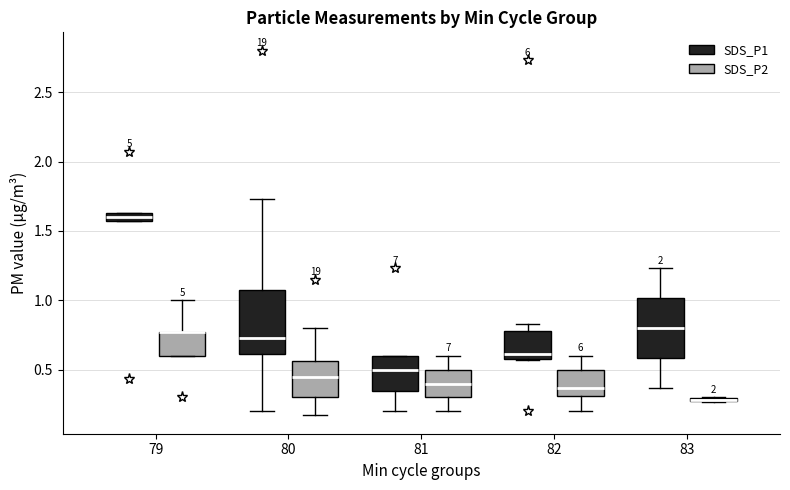

Where is the upper edge of the box for 79 (SDS_P2) on the y-axis? The values are not printed on the chart, so give them approximately, as read against the axis.

0.75